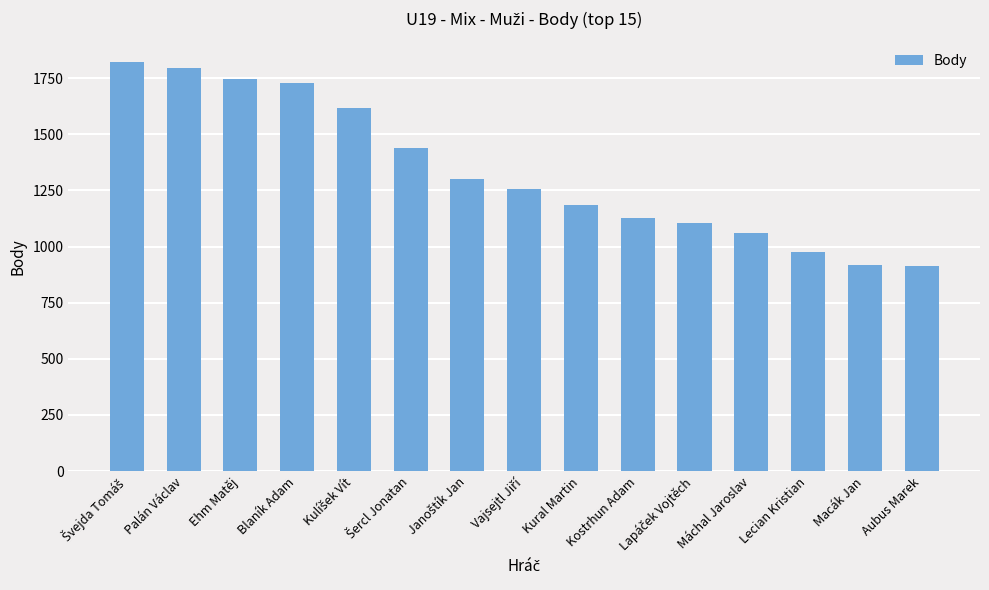

How many data points does each series have?

15